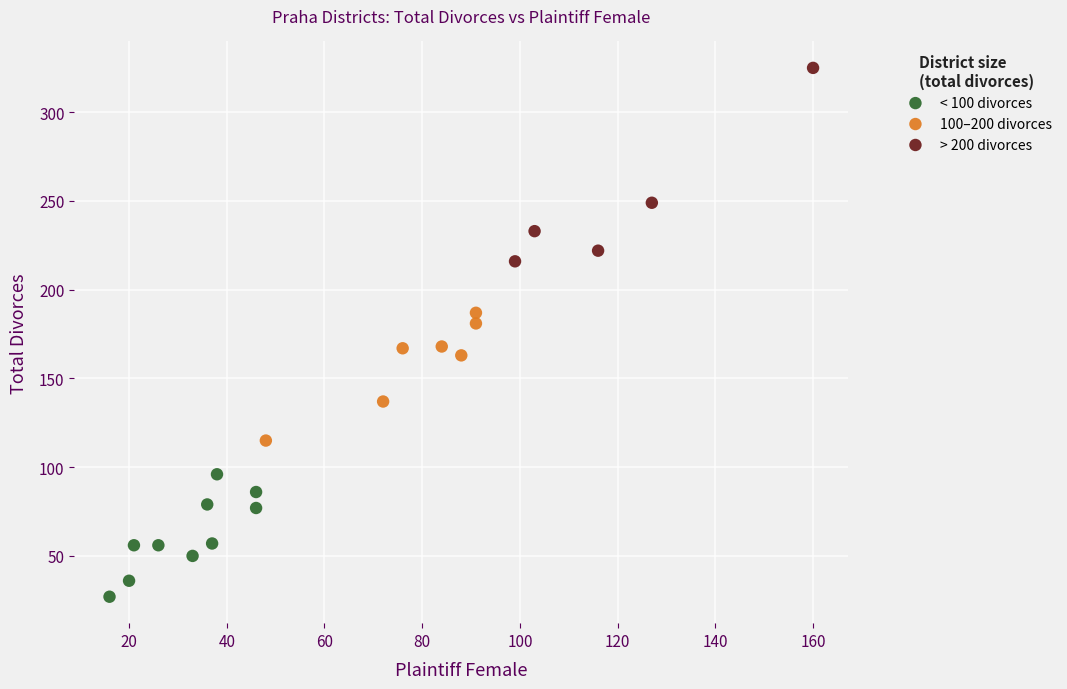

Which series has the largest Y range (max minus min)?

> 200 divorces